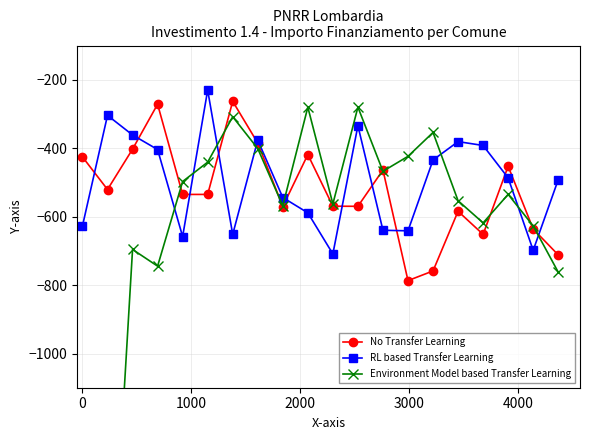

True or false: Environment Model based Transfer Learning has more than 2 interior local peaks.

True